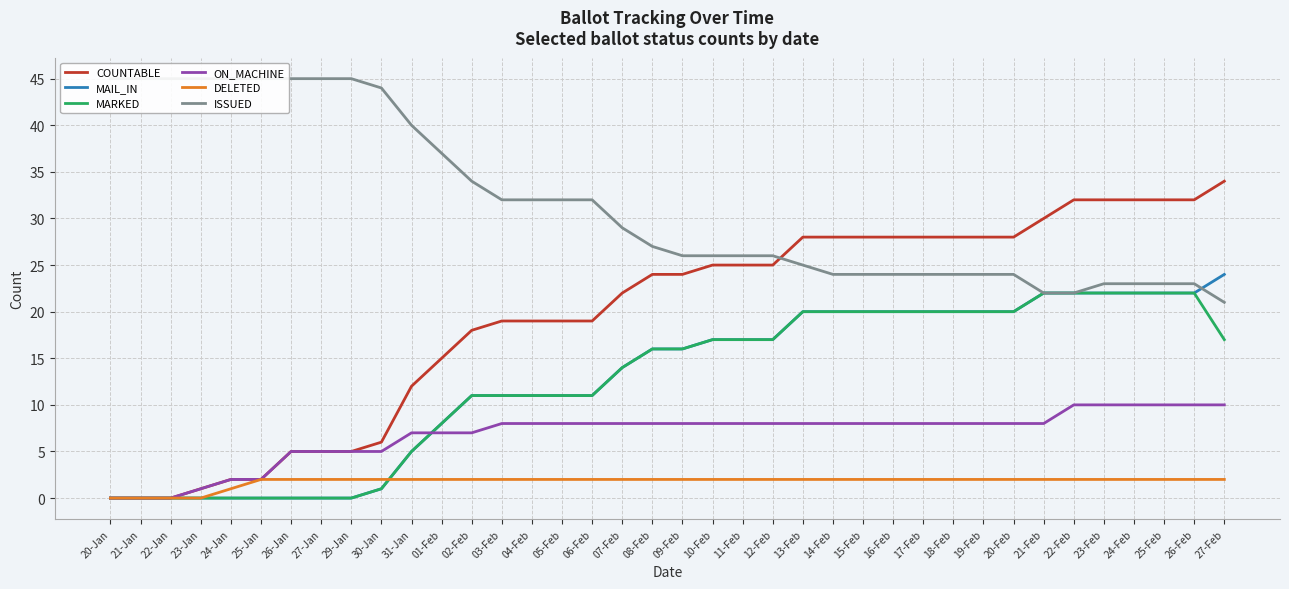

Which series has the largest total across all categories?

ISSUED